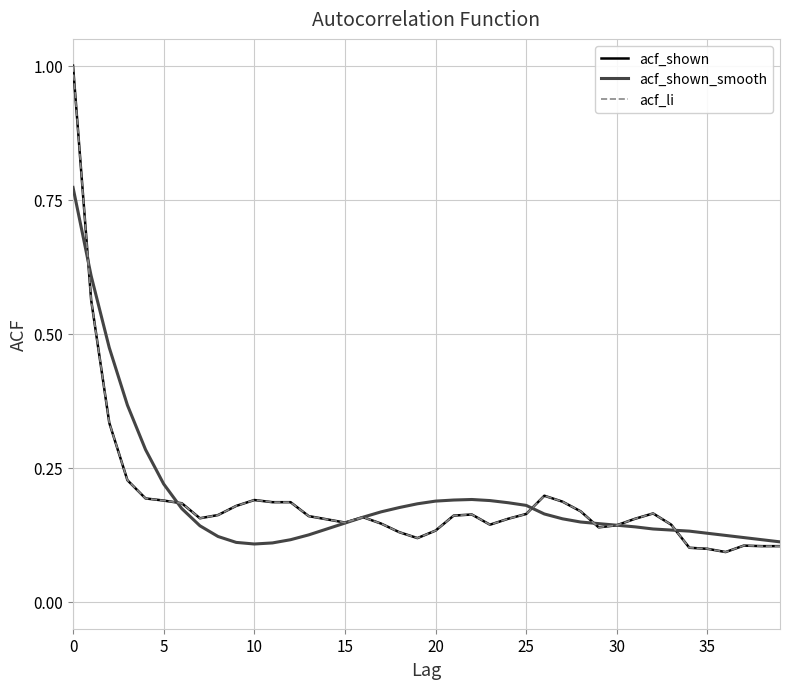

Does the chart display data point markers on the line(s)?

No